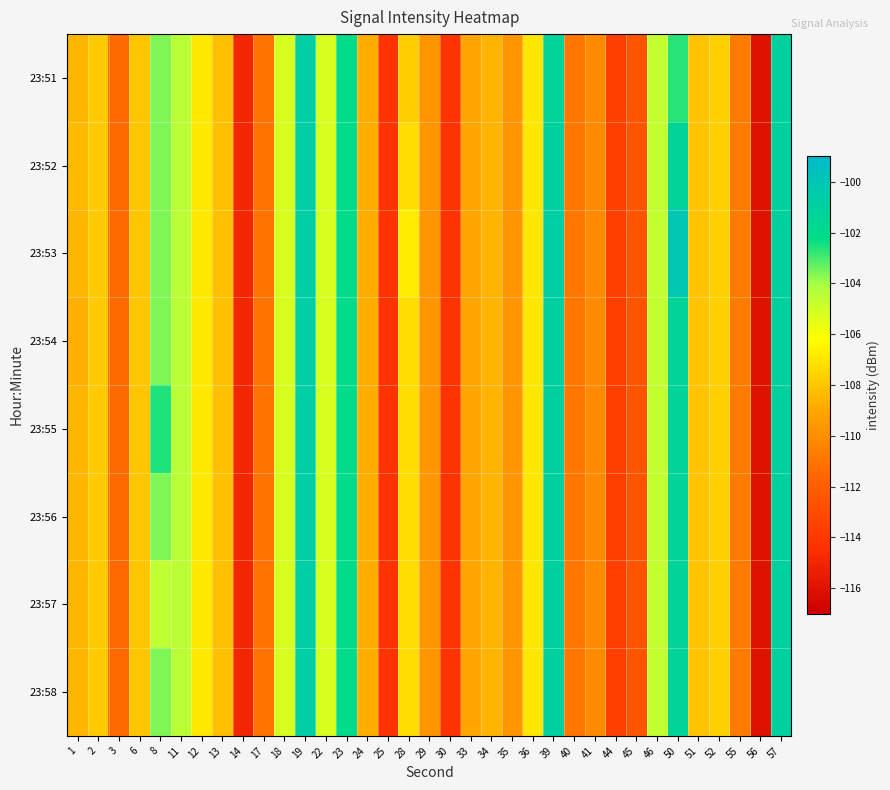

At which category is the sum across all series the highest?

19